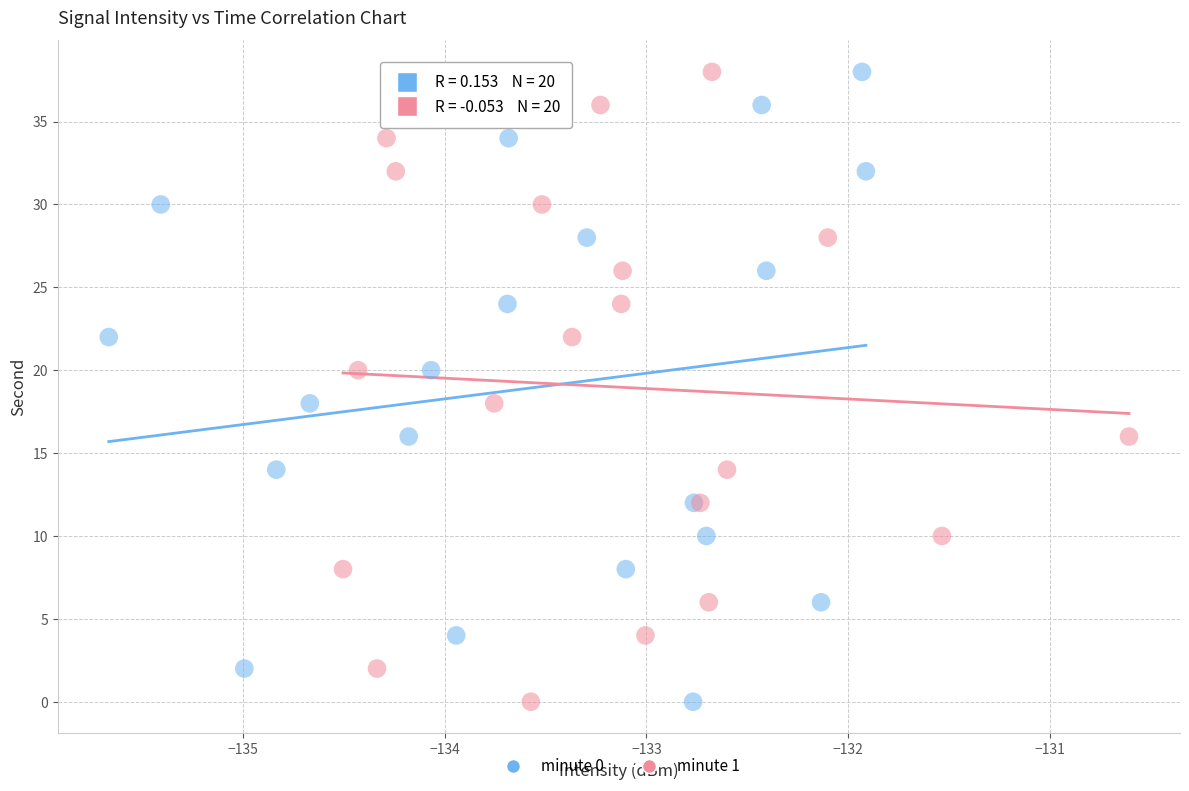

What are all the series names shown in the legend?

minute 0, minute 1